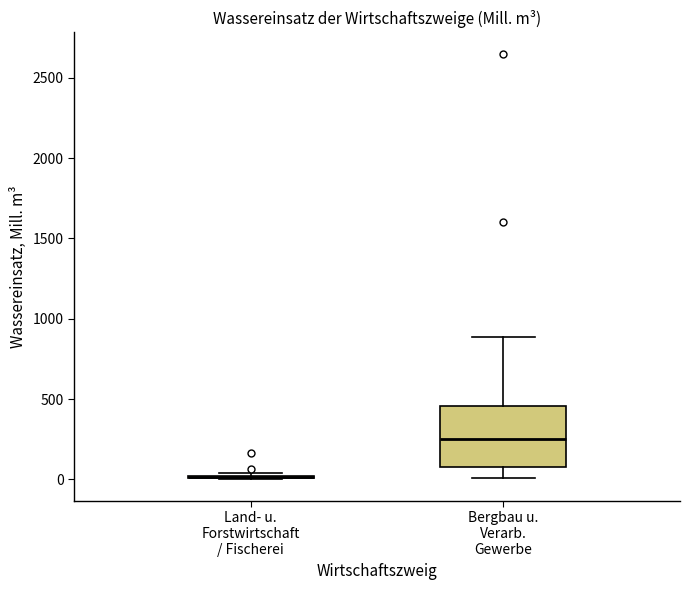

Reading left to right, transcribe this box plot: for each box, give where its median line is, the range the box spans, and where its two whiskers end, as read against the y-axis. The values are not printed on the chart, so give them approximately, as read against the axis.

Land- u. Forstwirtschaft / Fischerei: box collapsed to a line at 0, whiskers 0 to 50
Bergbau u. Verarb. Gewerbe: median 250, box 100 to 450, whiskers 0 to 900